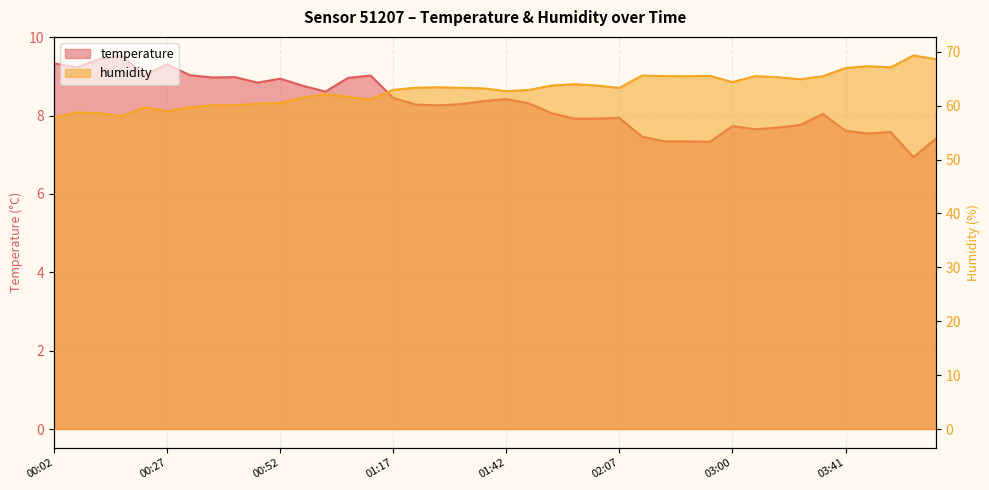

Where is the first local minimum for temperature?

00:07